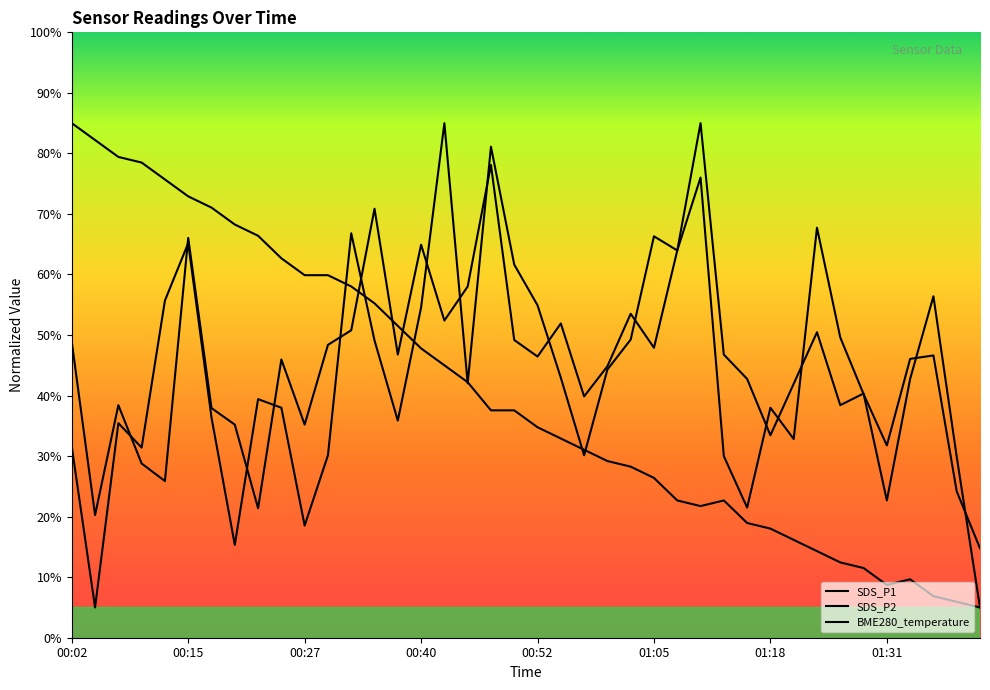

The BME280_temperature series shows 59.9 at 11. True or false?

True